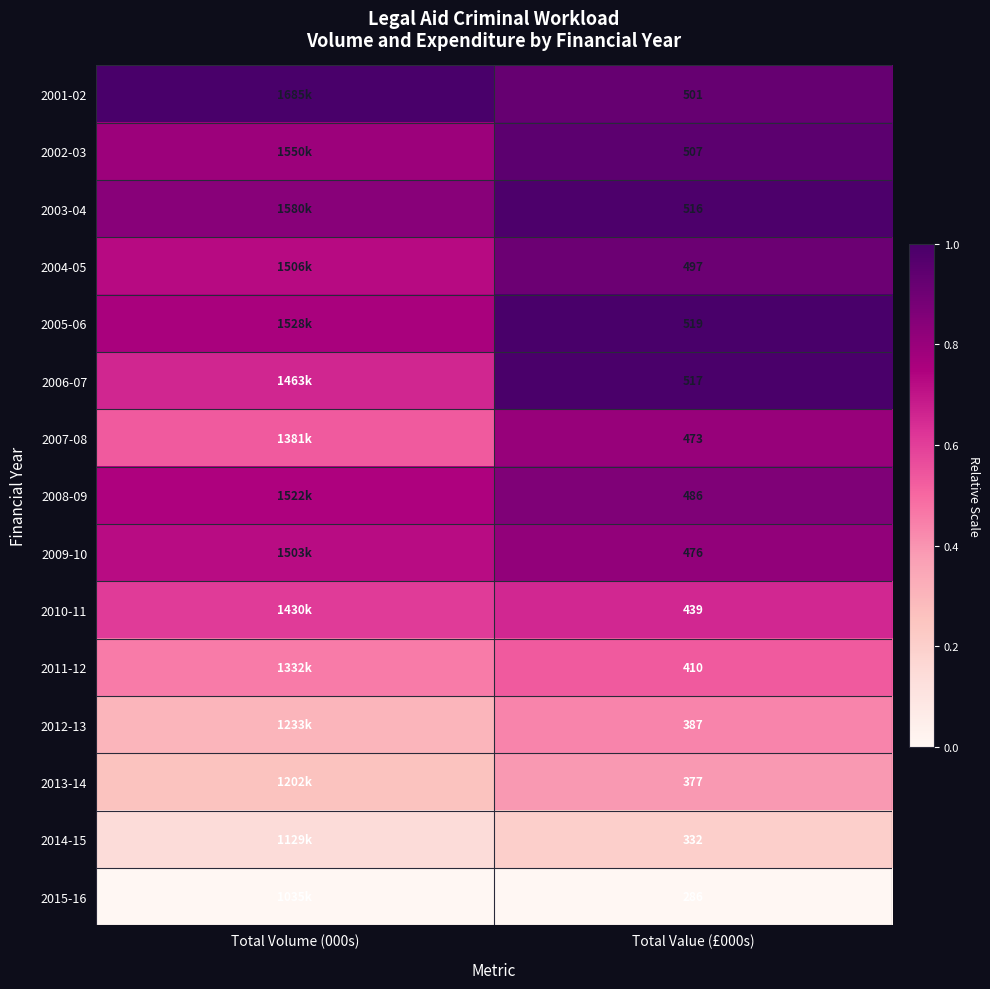

Is the value of 2001-02 at Total Value (£000s) greater than the value of 2005-06 at Total Value (£000s)?

No